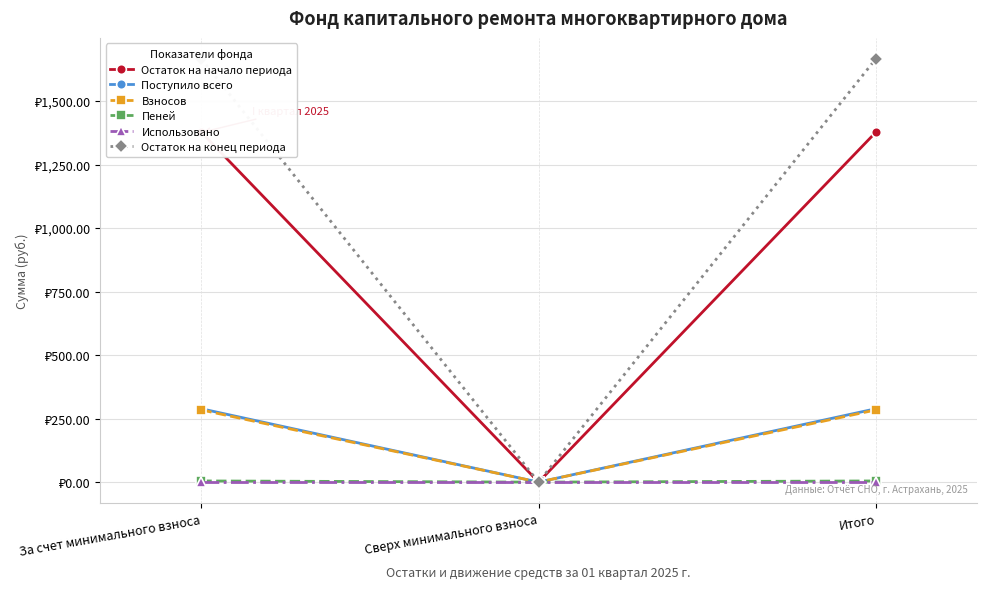

True or false: Пеней has a value of 4.6 at За счет минимального взноса.

True